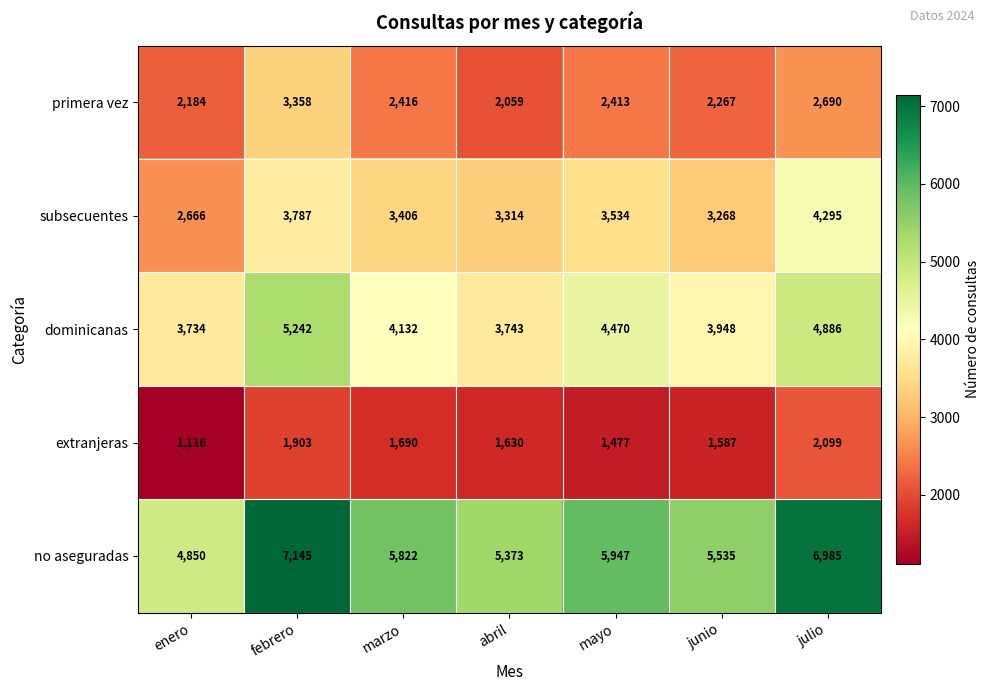

Where does the dominicanas series first go above 4132?

febrero